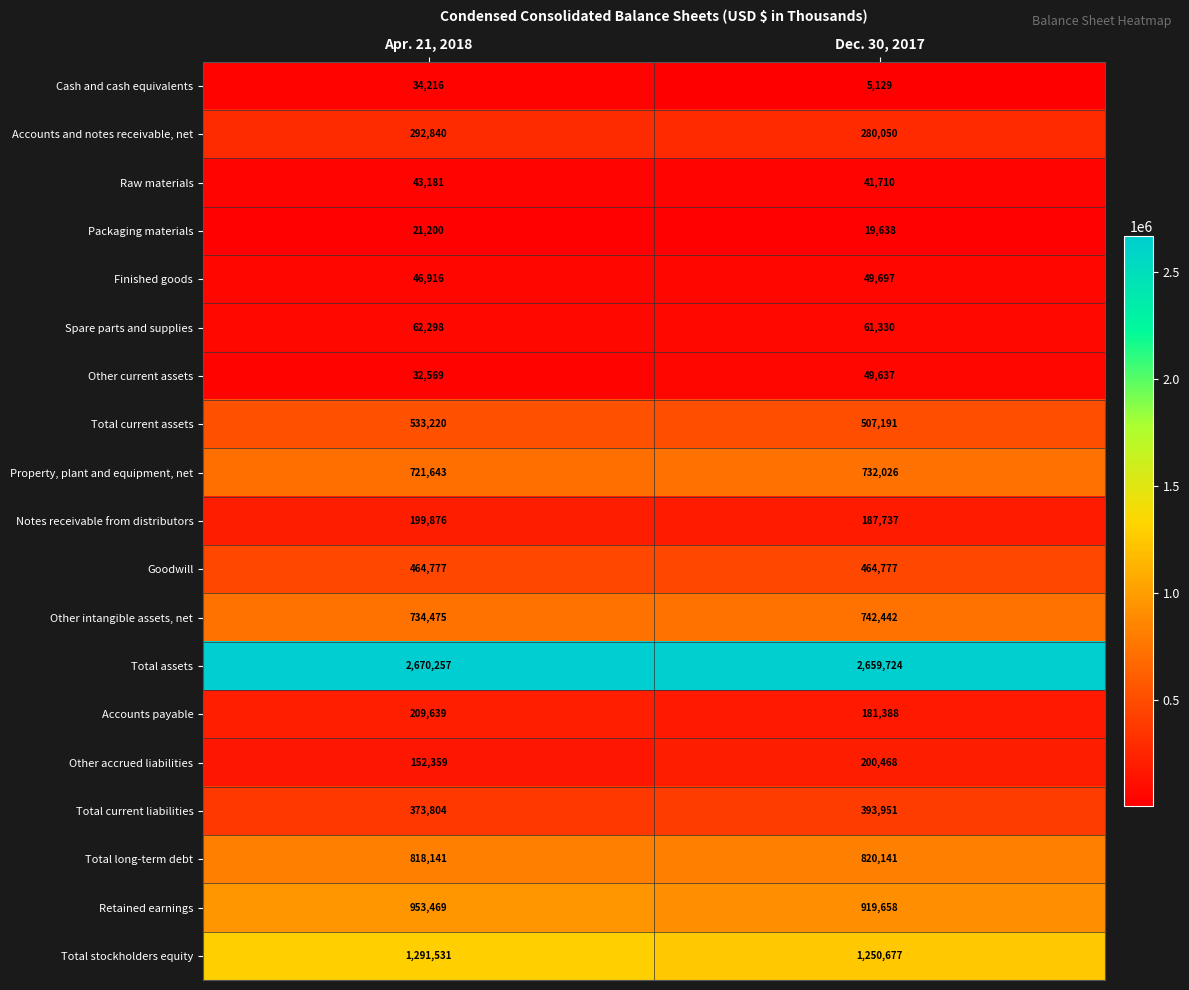

Rank the series by their maximum value, from lowest to highest.

Packaging materials, Cash and cash equivalents, Raw materials, Other current assets, Finished goods, Spare parts and supplies, Notes receivable from distributors, Other accrued liabilities, Accounts payable, Accounts and notes receivable, net, Total current liabilities, Goodwill, Total current assets, Property, plant and equipment, net, Other intangible assets, net, Total long-term debt, Retained earnings, Total stockholders equity, Total assets